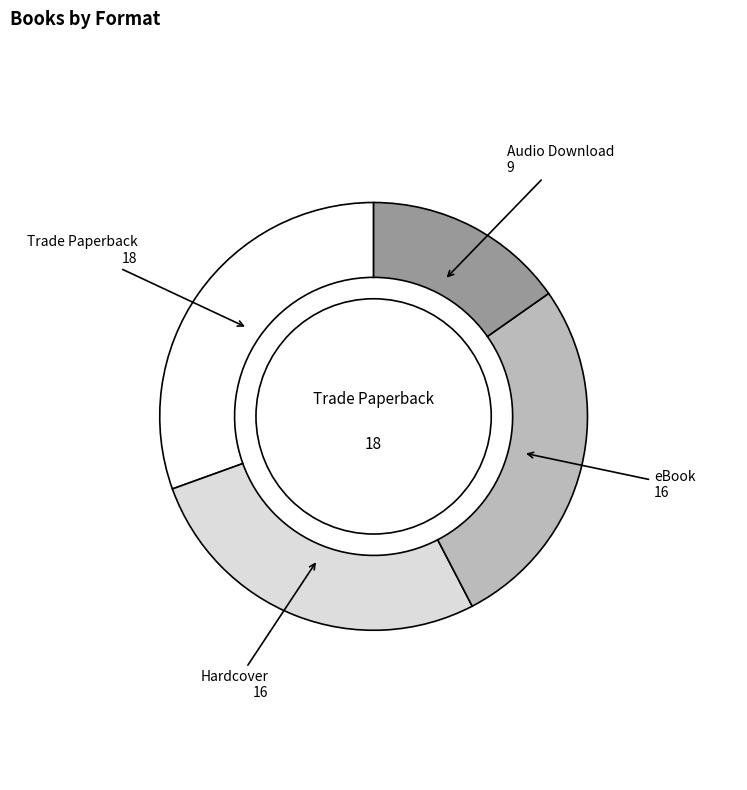

Which slice is the smallest?

Audio Download